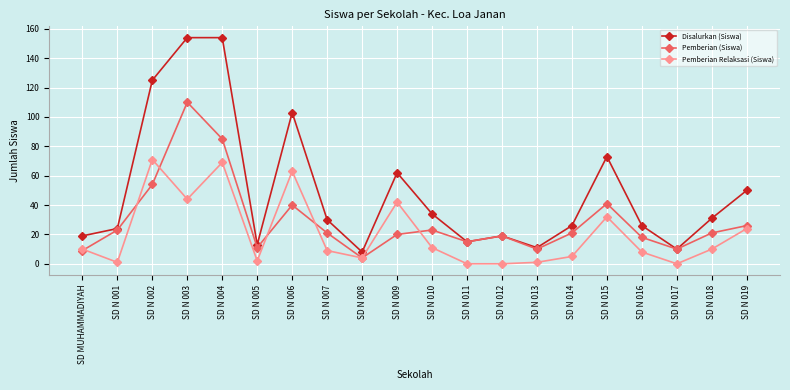

The Pemberian Relaksasi (Siswa) series shows 42 at SD N 009. True or false?

True